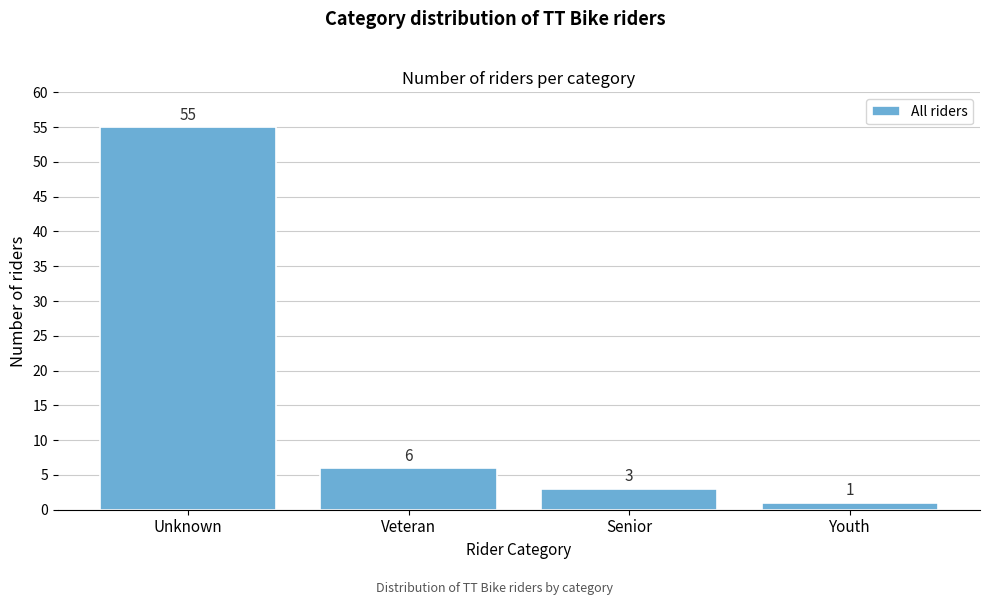

Reading left to right, what are all the values shown in this chart?

Unknown=55	Veteran=6	Senior=3	Youth=1